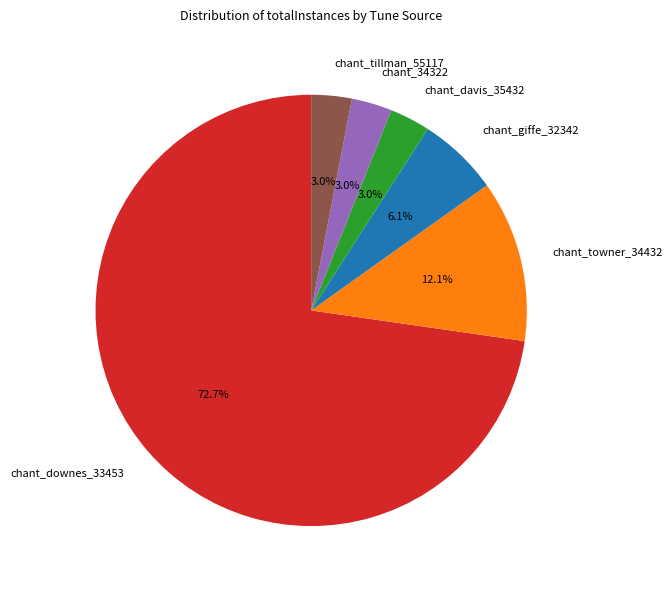

What portion of the pie excludes chant_davis_35432?

97.0%